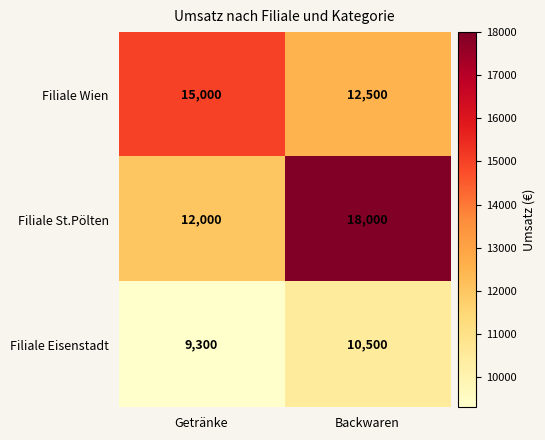

Rank the categories by Filiale St.Pölten value from highest to lowest.

Backwaren, Getränke